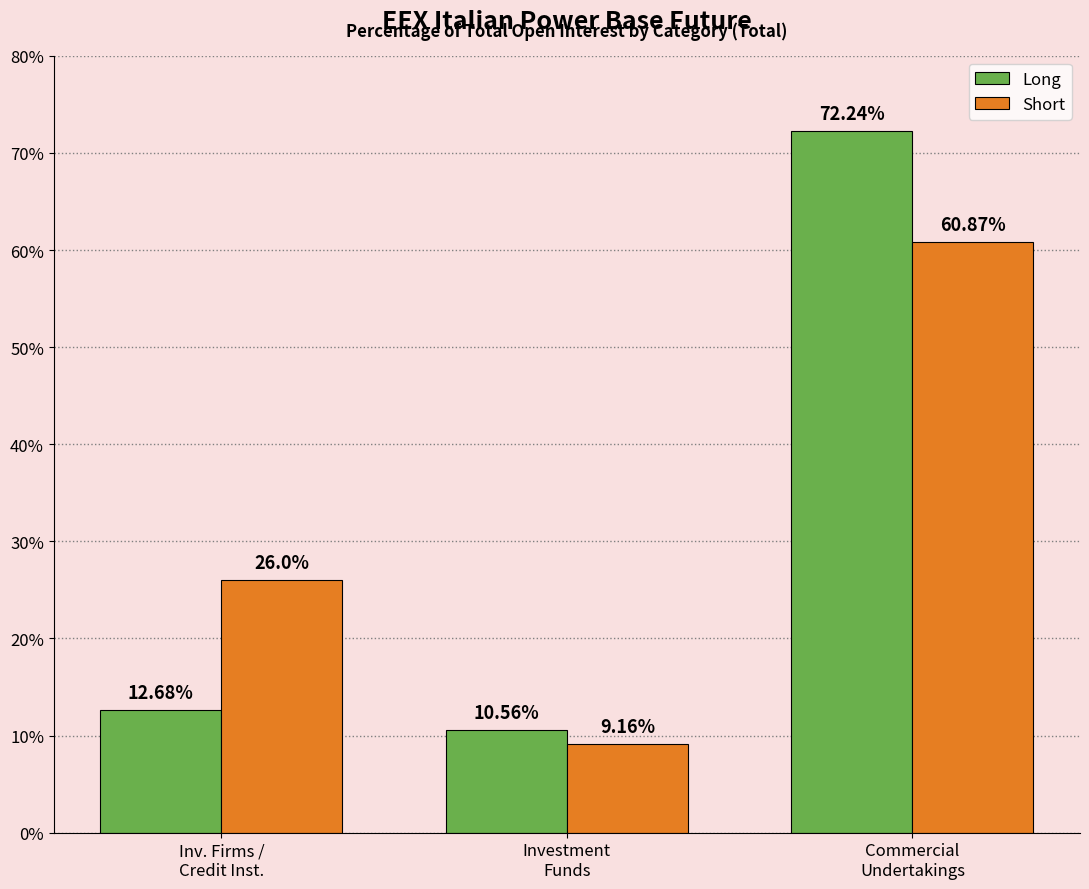

Are the bars grouped side by side (vs. stacked)?

Yes